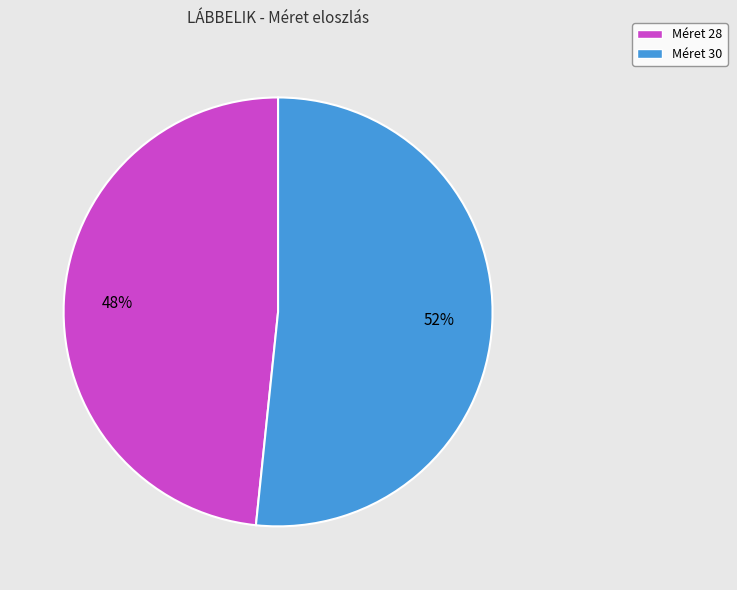

Does any single category account for the majority?

Yes